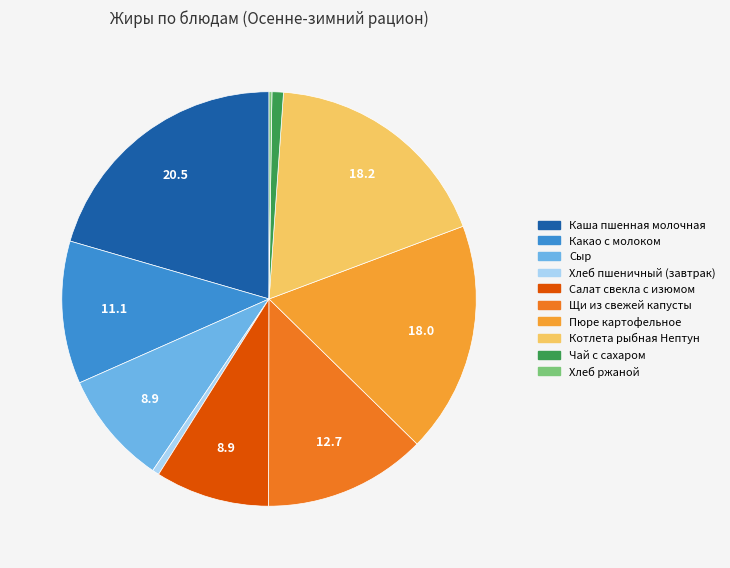

What is the largest slice in the pie chart?

Каша пшенная молочная